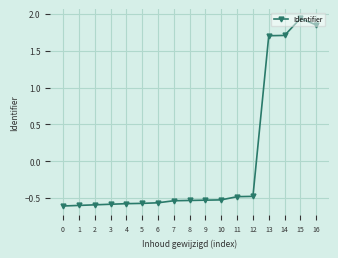

Which has a higher value, 1 or 16?

16